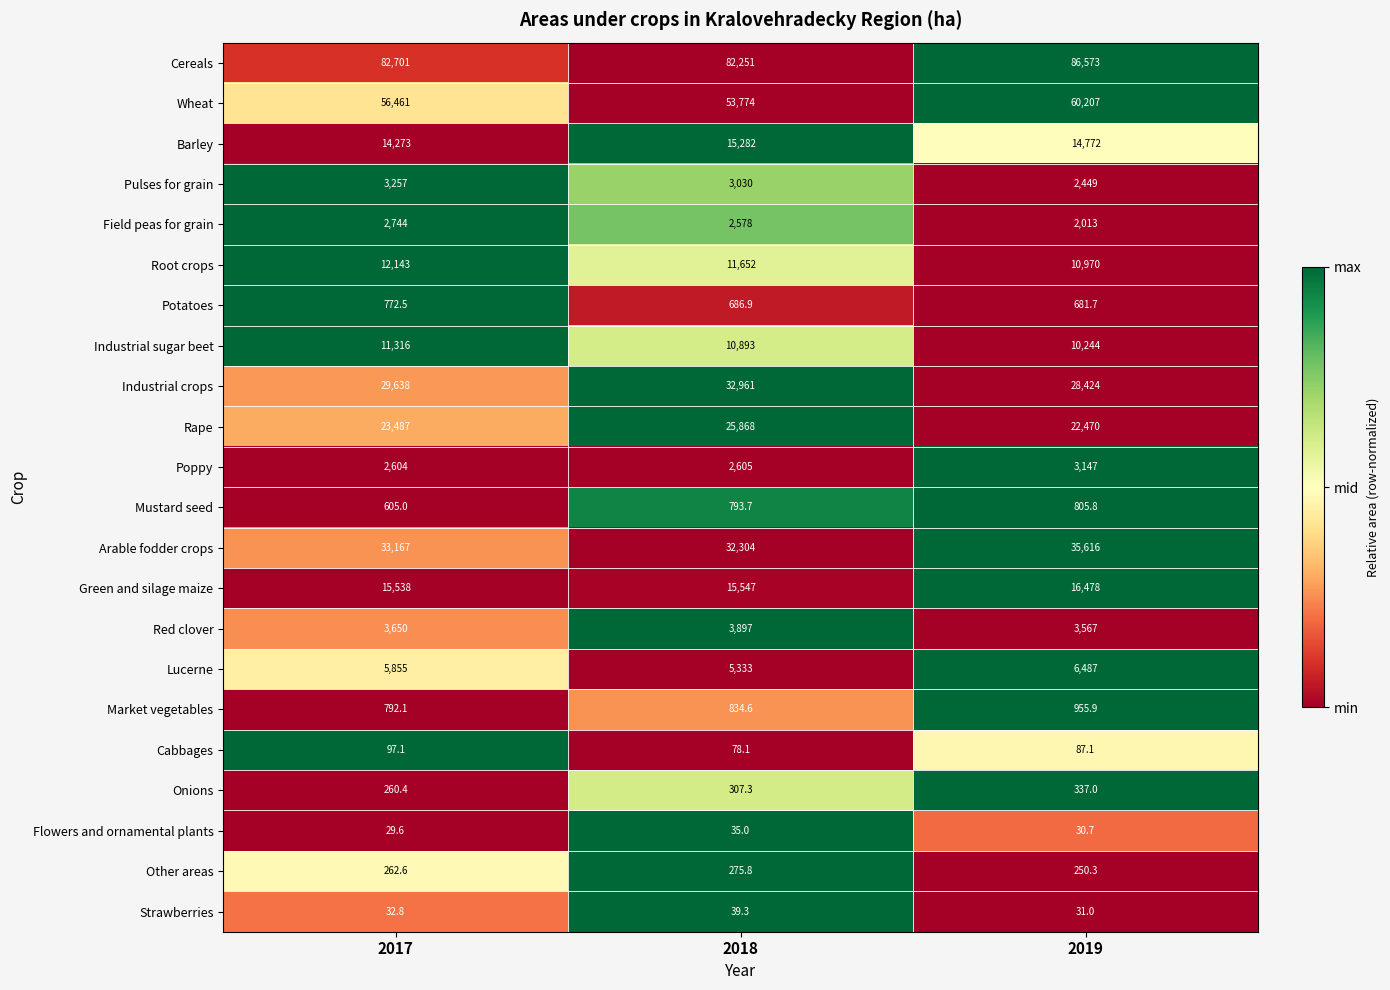

What is the difference between the maximum and minimum values in the Lucerne series?

1154.0